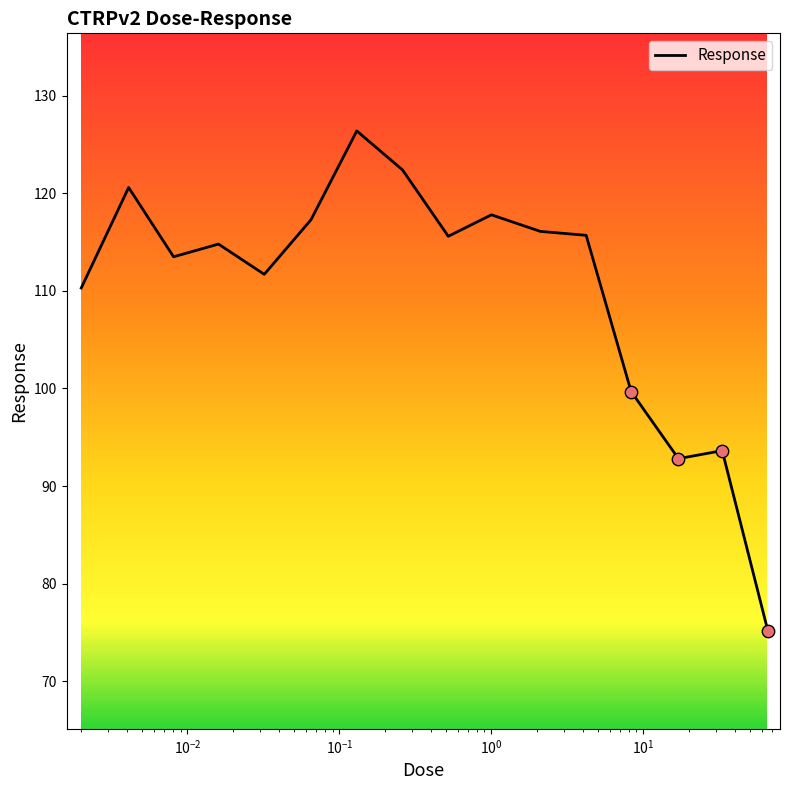

What is the difference between the maximum and minimum values?

51.3